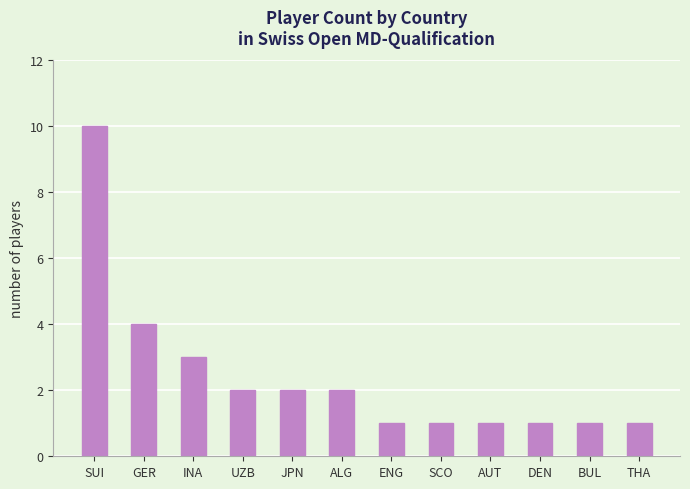

What is the maximum value shown in the chart?

10